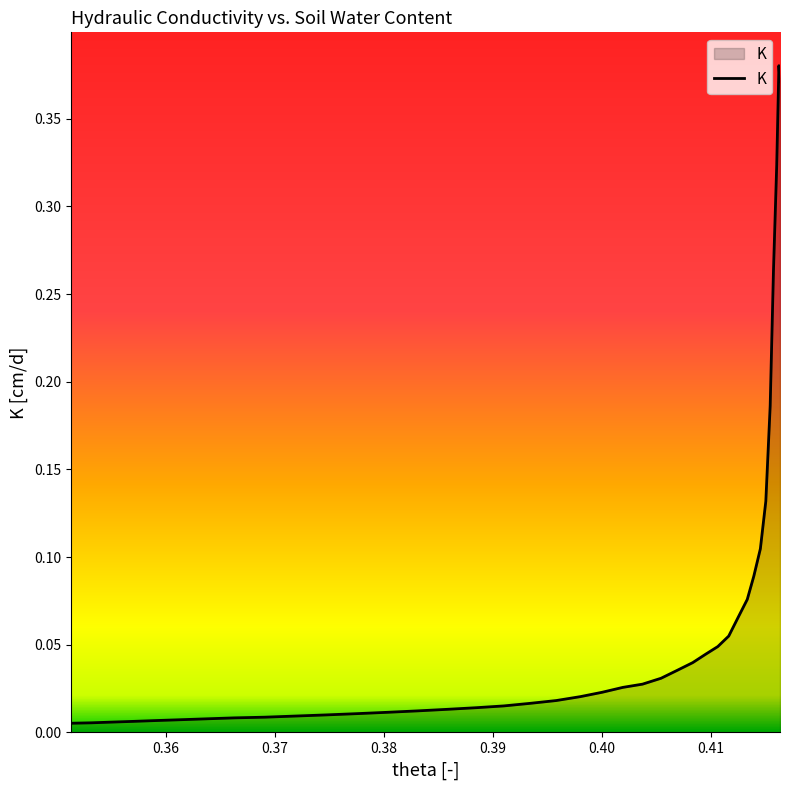

Reading left to right, what are all the values shown in this chart?

0.4163=0.4	0.4162=0.4	0.416=0.3	0.4157=0.3	0.4154=0.2	0.415=0.1	0.4145=0.1	0.4139=0.1	0.4133=0.1	0.4125=0.1	0.4116=0.1	0.4106=0.0	0.4095=0.0	0.4083=0.0	0.4069=0.0	0.4054=0.0	0.4037=0.0	0.4019=0.0	0.4=0.0	0.398=0.0	0.3958=0.0	0.3934=0.0	0.391=0.0	0.3885=0.0	0.3858=0.0	0.3831=0.0	0.3803=0.0	0.3775=0.0	0.3747=0.0	0.3718=0.0	0.3691=0.0	0.3663=0.0	0.3637=0.0	0.3613=0.0	0.359=0.0	0.357=0.0	0.355=0.0	0.3532=0.0	0.3513=0.0